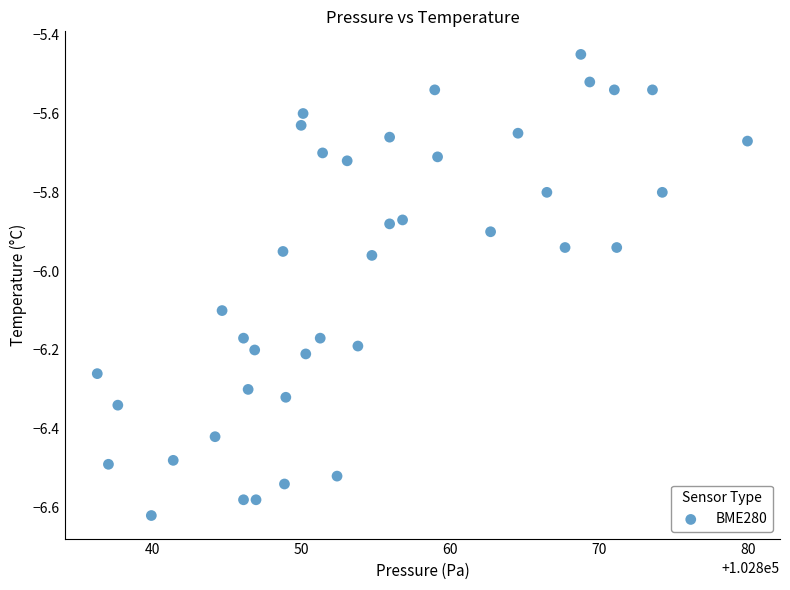

What is the range of Y values (max minus min)?

1.2